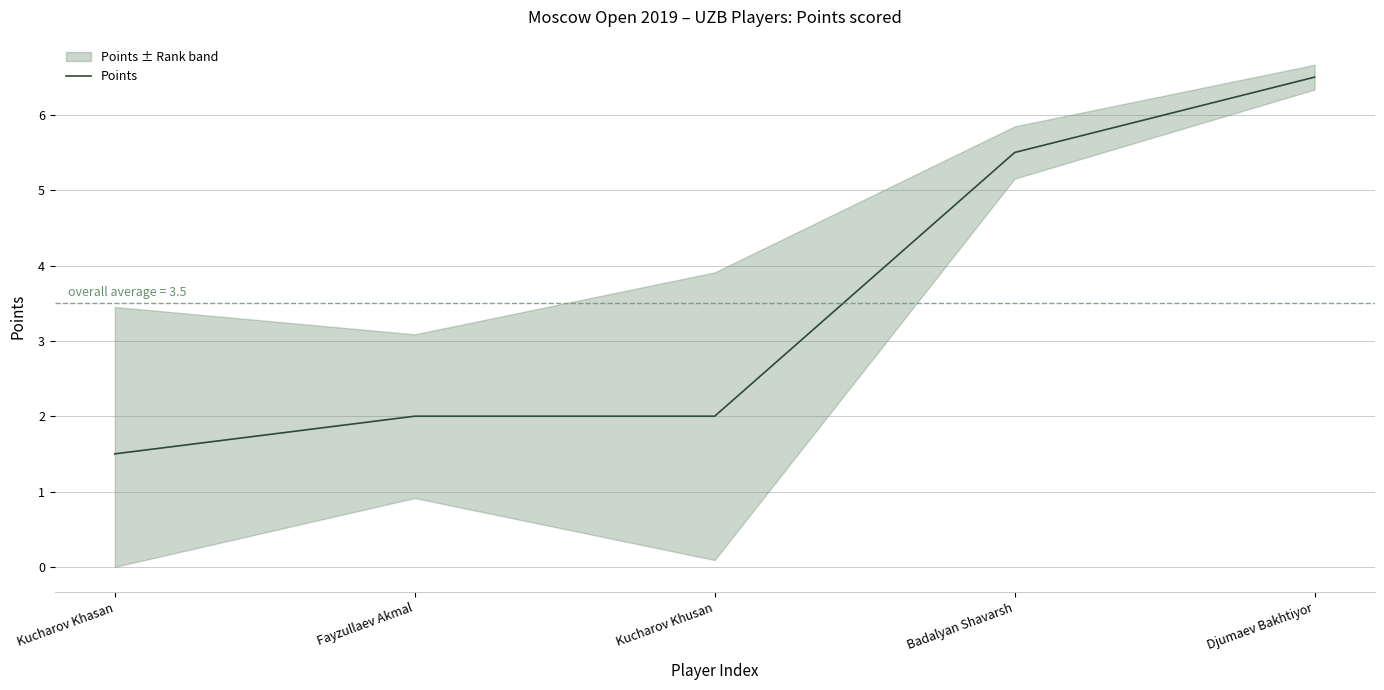

Which category has the lowest value across all series?

Kucharov Khasan